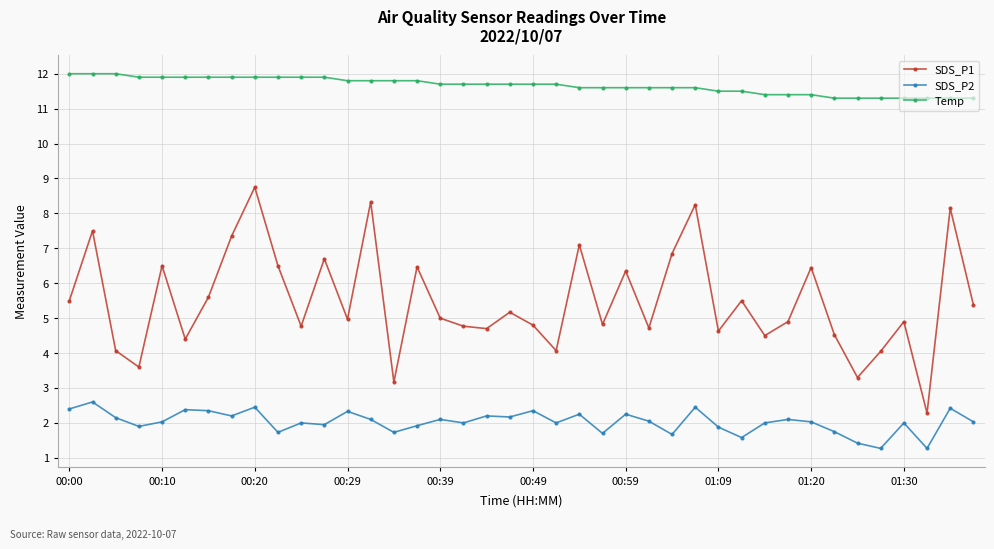

How many Temp values are between 11 and 12?

40